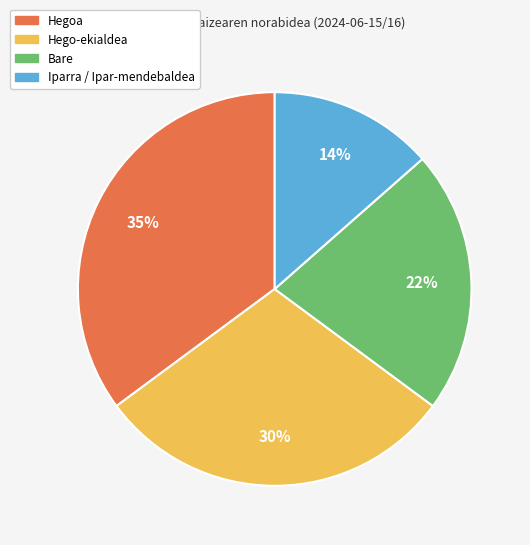

What is the ratio of the value at Bare to the value at Hego-ekialdea?

0.7